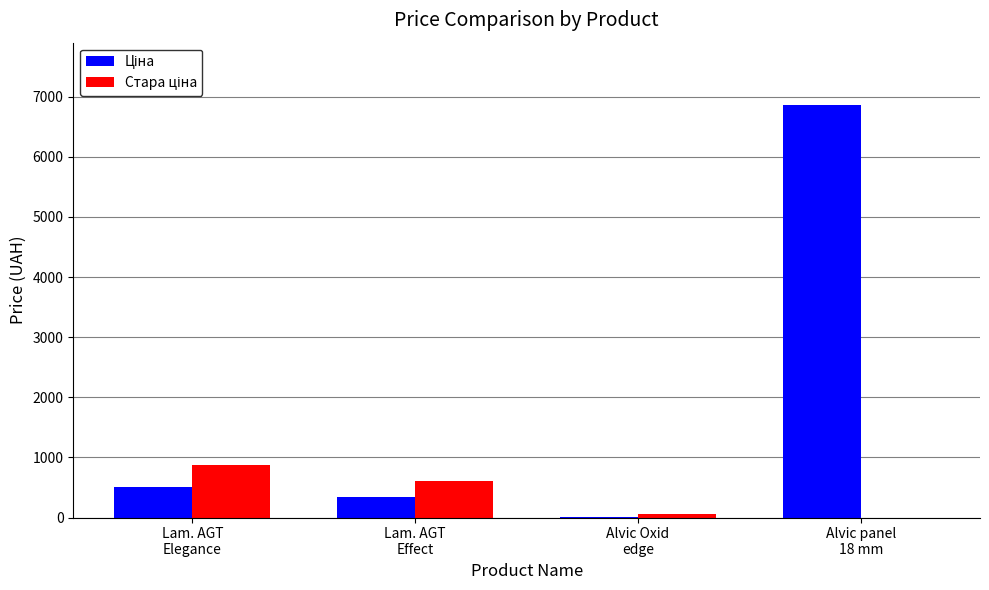

What is the greatest value displayed?

6869.4